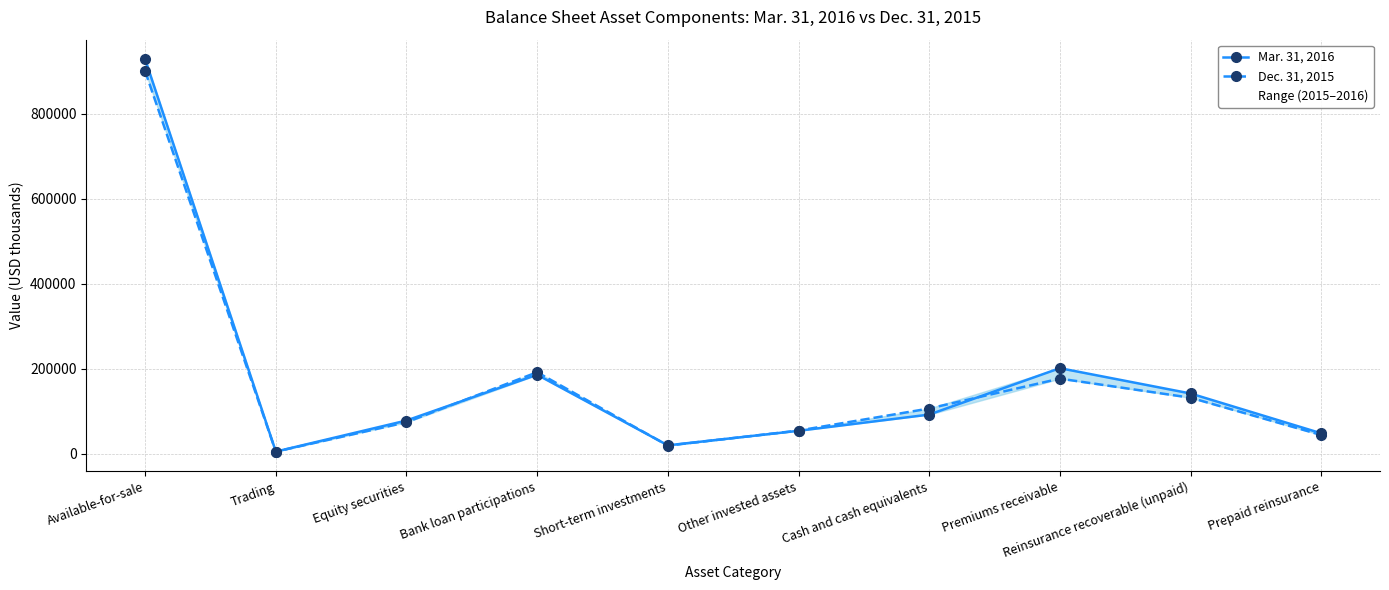

At which label does Mar. 31, 2016 reach its peak?

Available-for-sale